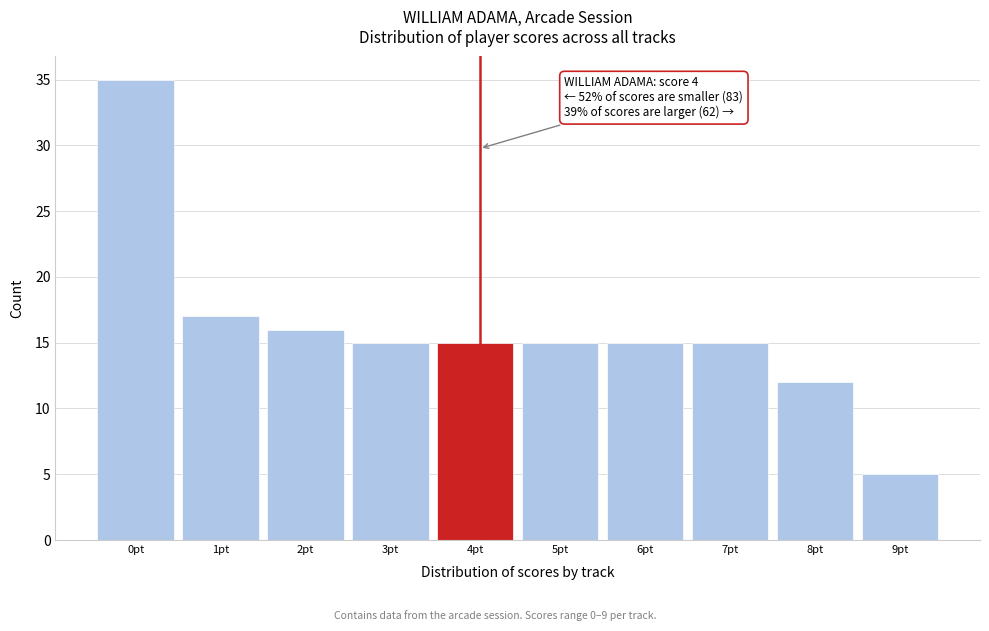

Reading right to left, list all the values displayed in this chart.

9pt=5	8pt=12	7pt=15	6pt=15	5pt=15	4pt=15	3pt=15	2pt=16	1pt=17	0pt=35